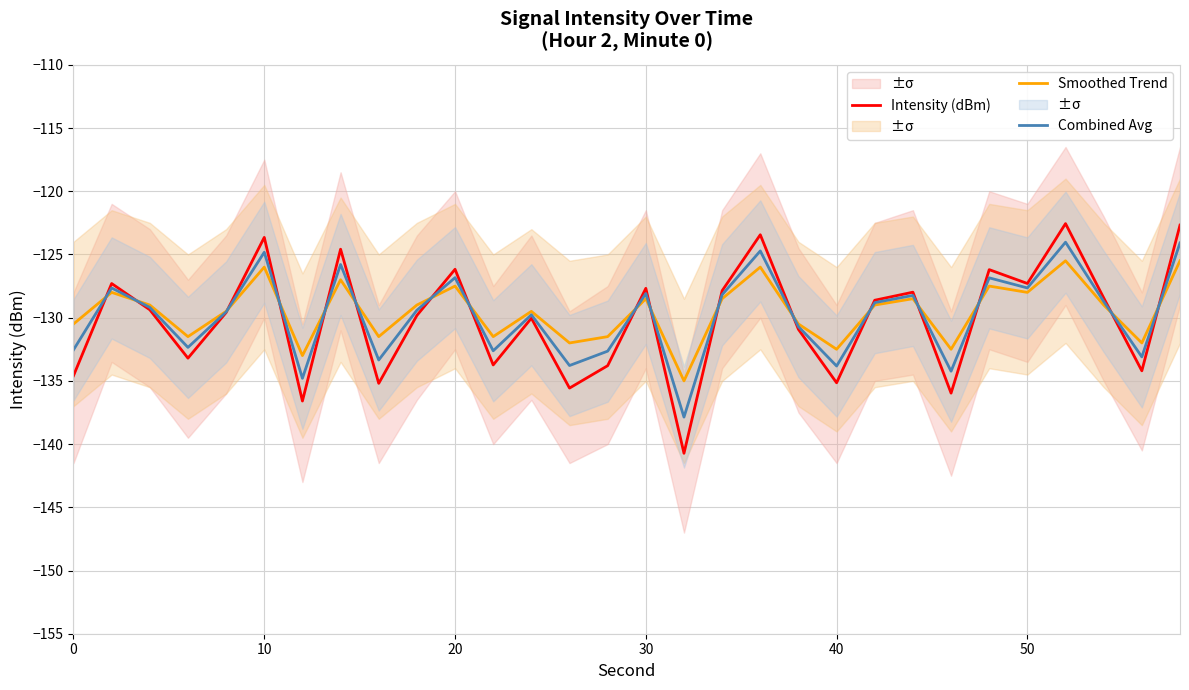

How many intersections are there between Intensity (dBm) and Combined Avg?

17